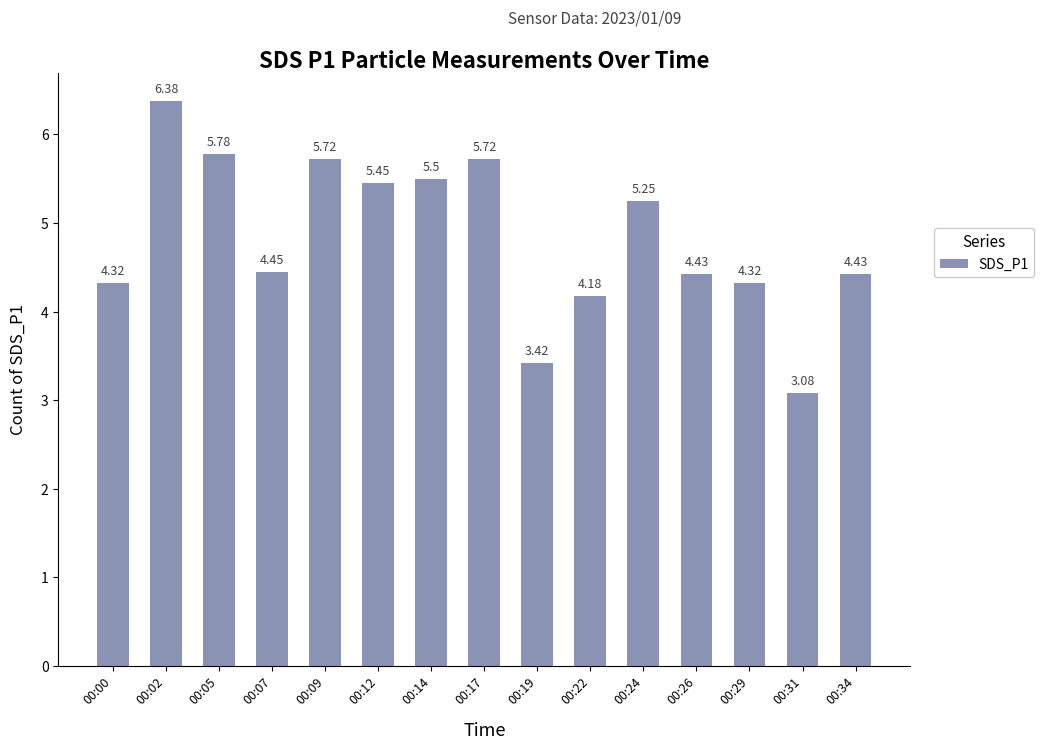

What is the sum of the values at 00:19 and 00:31?

6.5